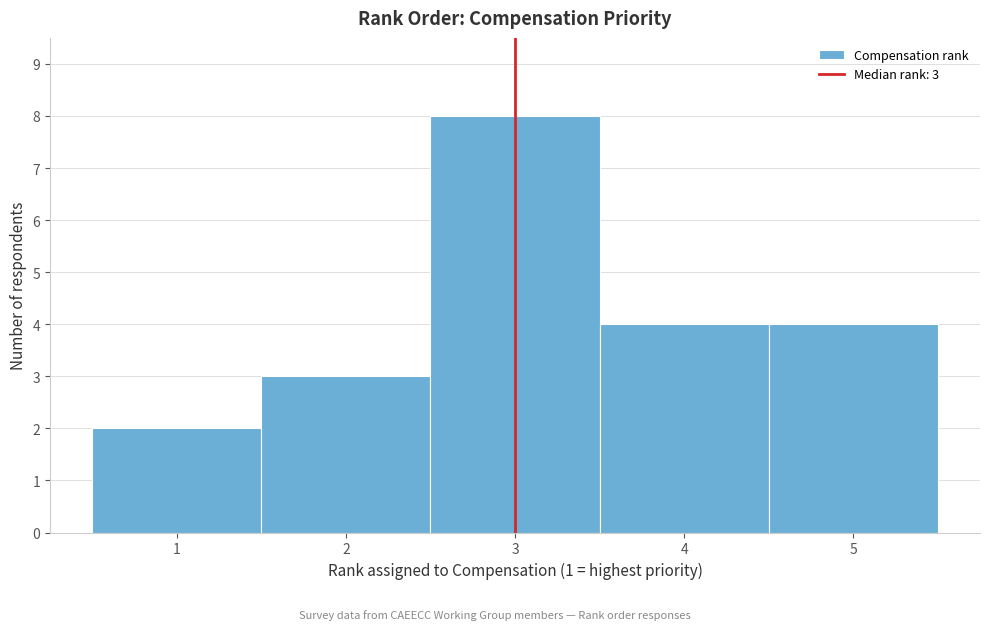

Over which range of the x-axis is the bar tallest?

2.5 to 3.5